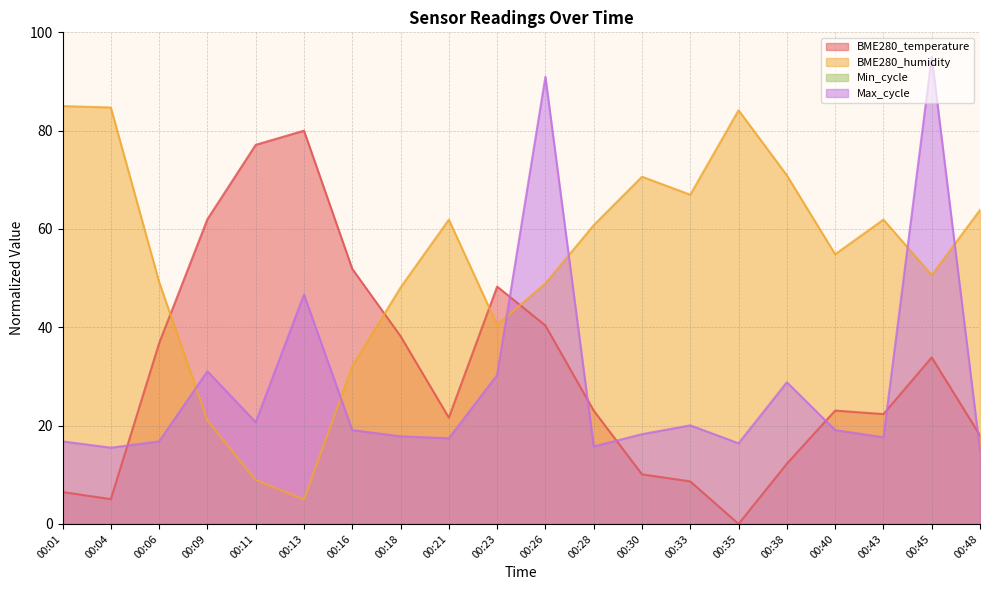

Is the value of BME280_humidity at 00:38 greater than the value of BME280_temperature at 00:04?

Yes